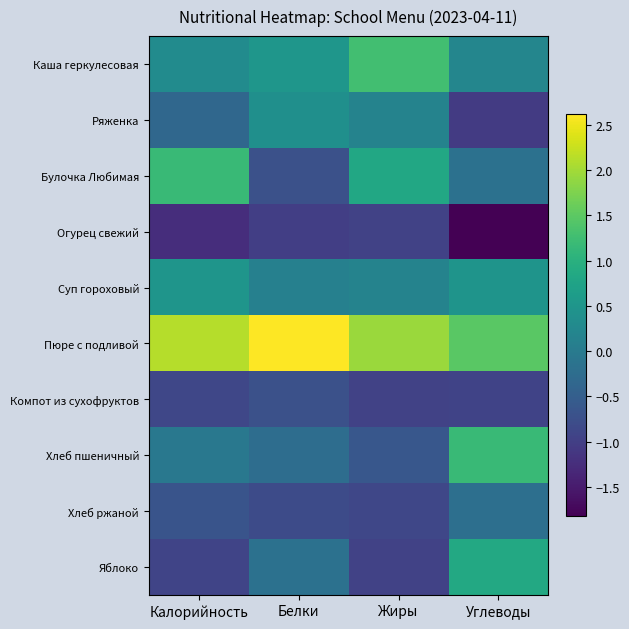

What is the minimum value shown in the chart?

-1.8